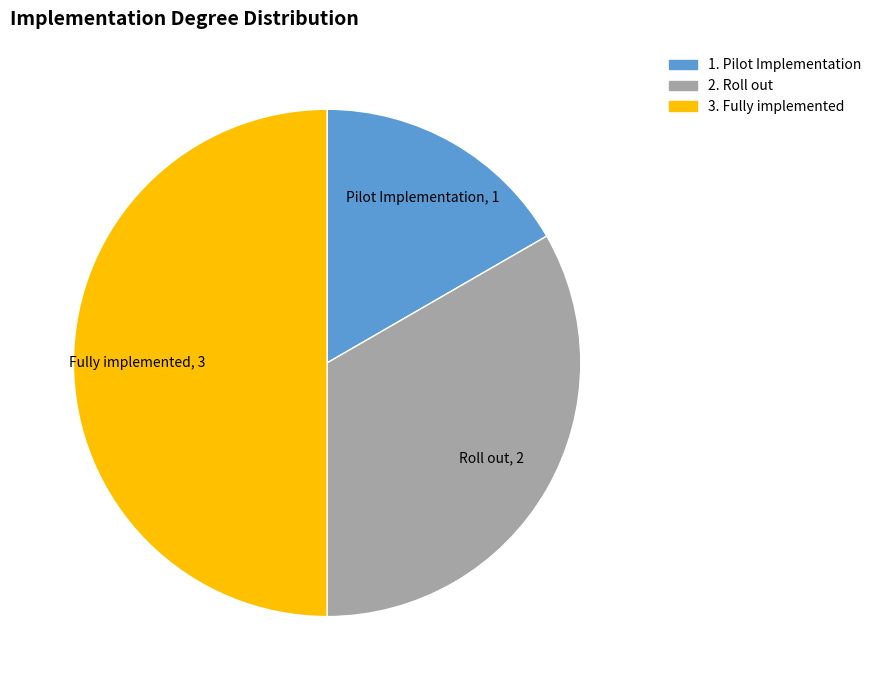

What is the largest slice in the pie chart?

3. Fully implemented